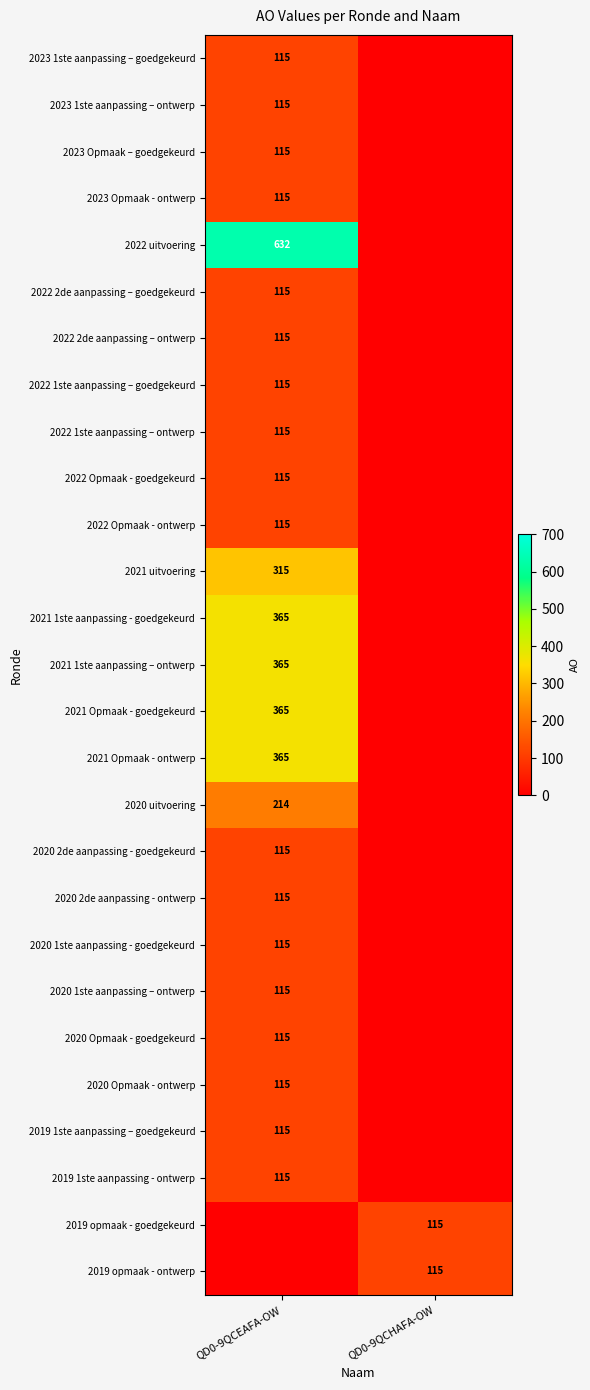

True or false: 2022 1ste aanpassing – ontwerp has a value of 115 at QD0-9QCEAFA-OW.

True